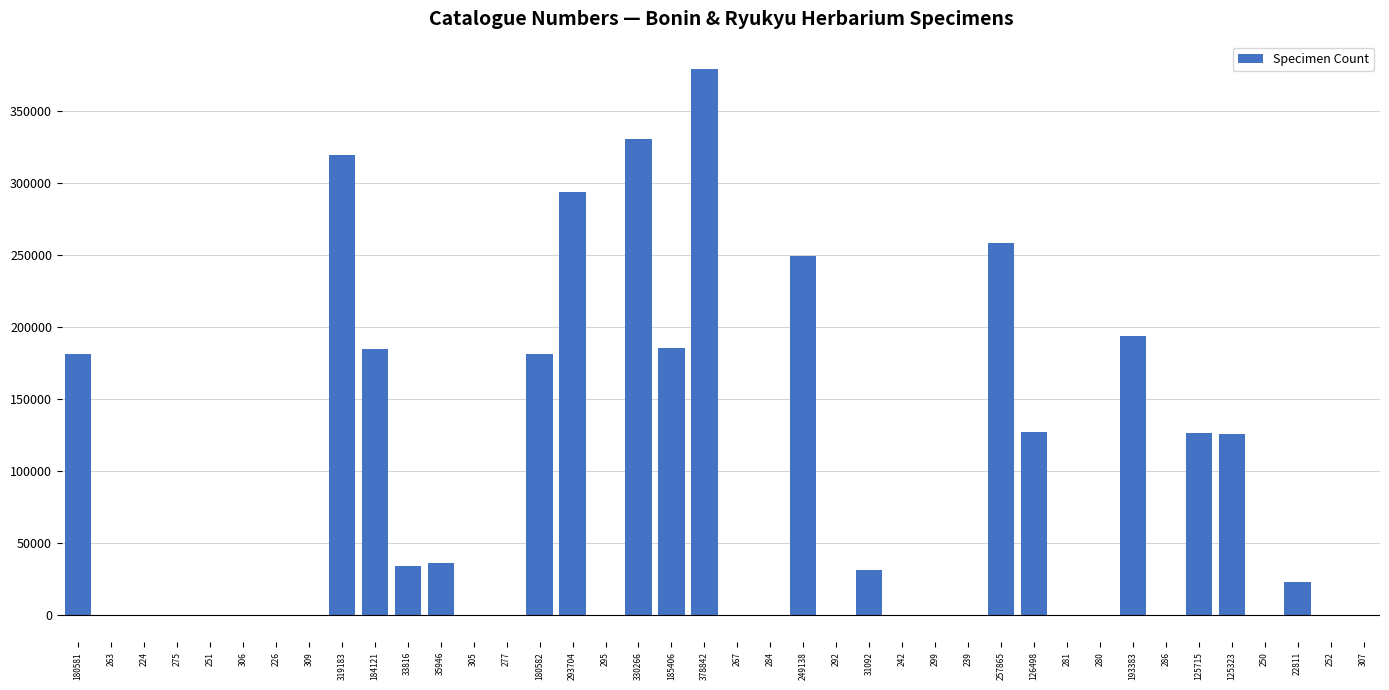

Is it true that the value at 249138 is 249138?

True